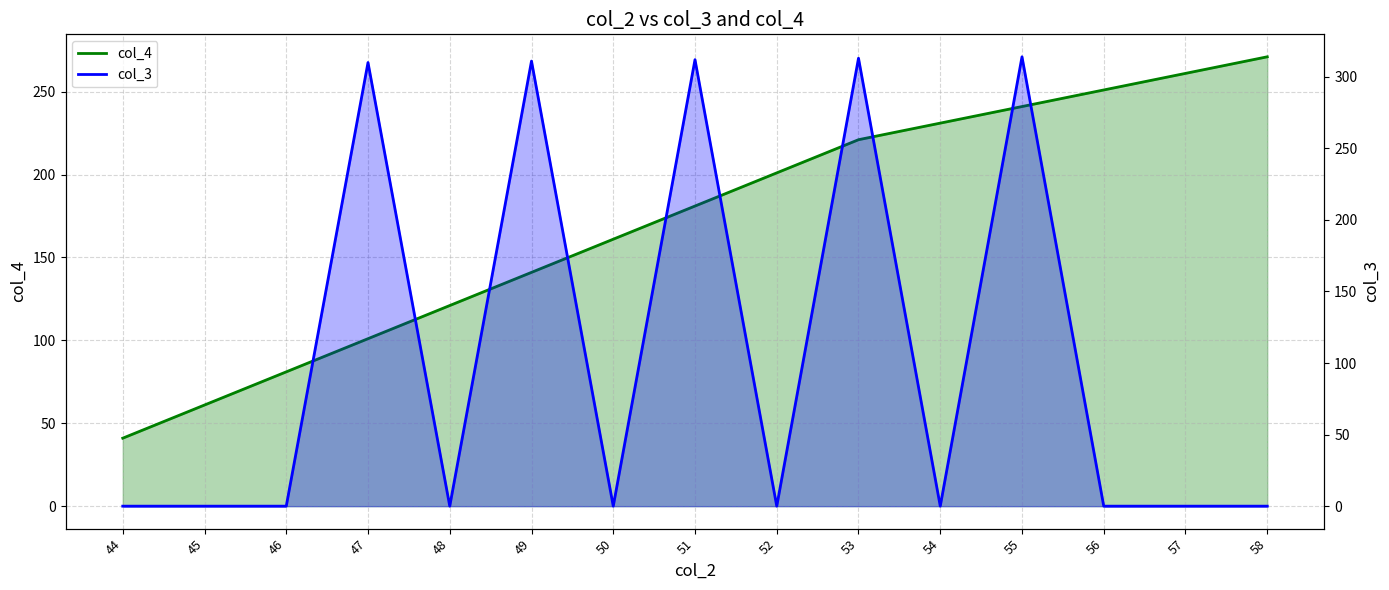

At which label does col_4 first exceed 181?

52